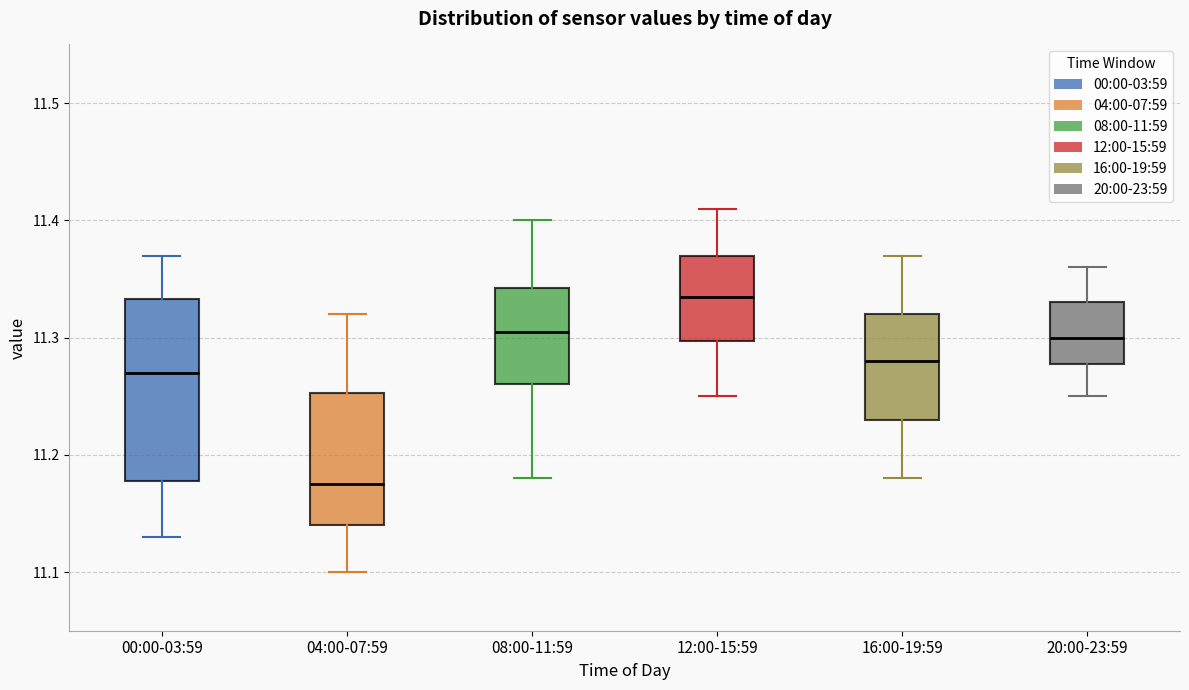

Reading left to right, read every box against the y-axis: the position of its median line, the range the box covers, and the ends of its whiskers. The values are not printed on the chart, so give them approximately, as read against the axis.

00:00-03:59: median 11.27, box 11.18 to 11.33, whiskers 11.13 to 11.37
04:00-07:59: median 11.18, box 11.14 to 11.25, whiskers 11.10 to 11.32
08:00-11:59: median 11.31, box 11.26 to 11.34, whiskers 11.18 to 11.40
12:00-15:59: median 11.34, box 11.30 to 11.37, whiskers 11.25 to 11.41
16:00-19:59: median 11.28, box 11.23 to 11.32, whiskers 11.18 to 11.37
20:00-23:59: median 11.30, box 11.28 to 11.33, whiskers 11.25 to 11.36